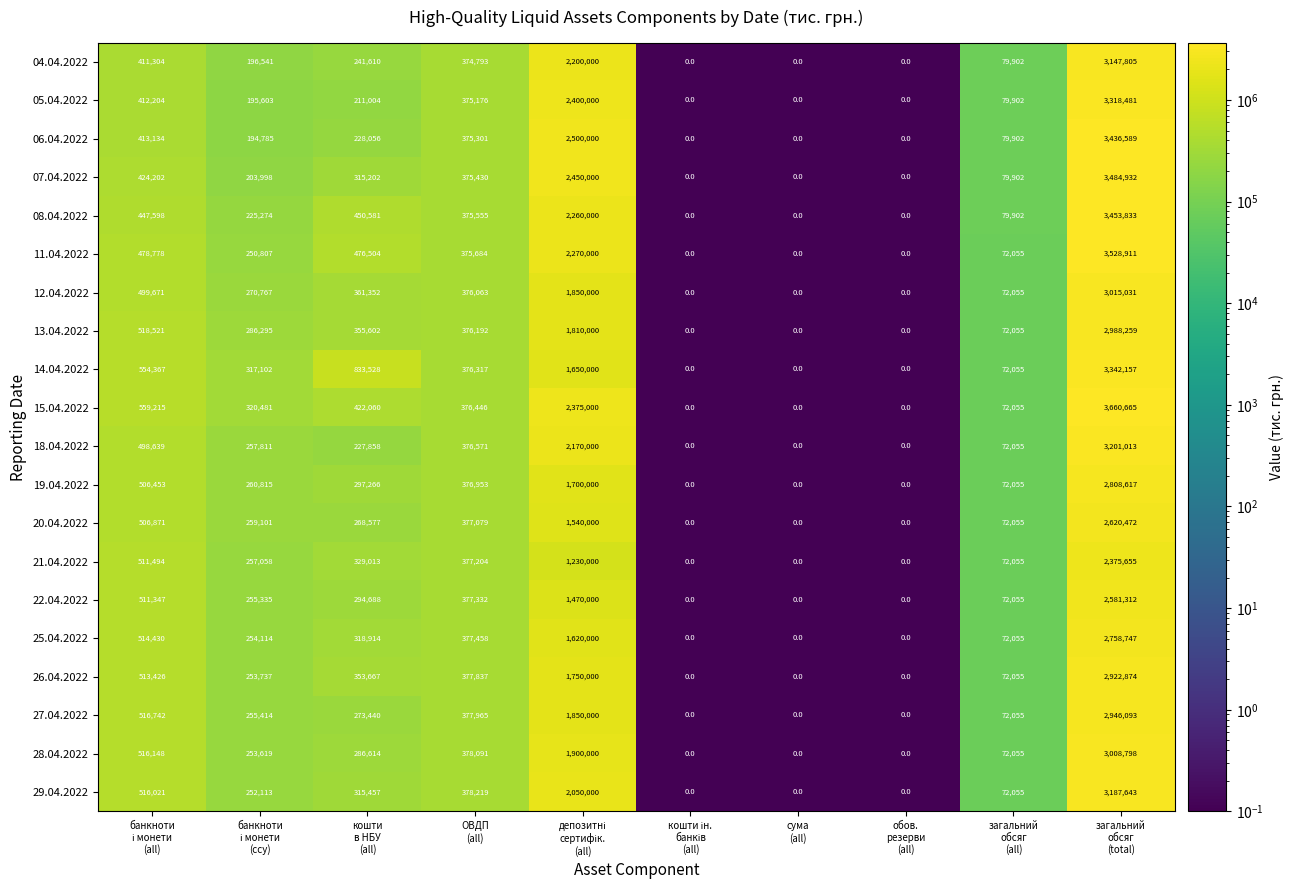

What is the difference between the maximum and second lowest values in the 26.04.2022 series?

2922874